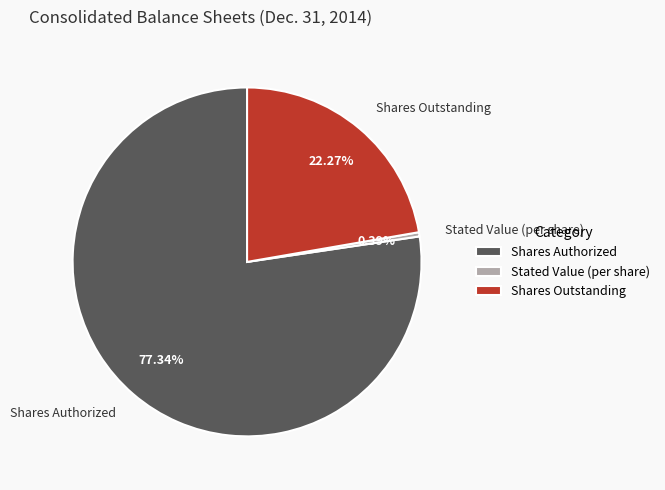

Is there any slice that represents more than half of the pie?

Yes